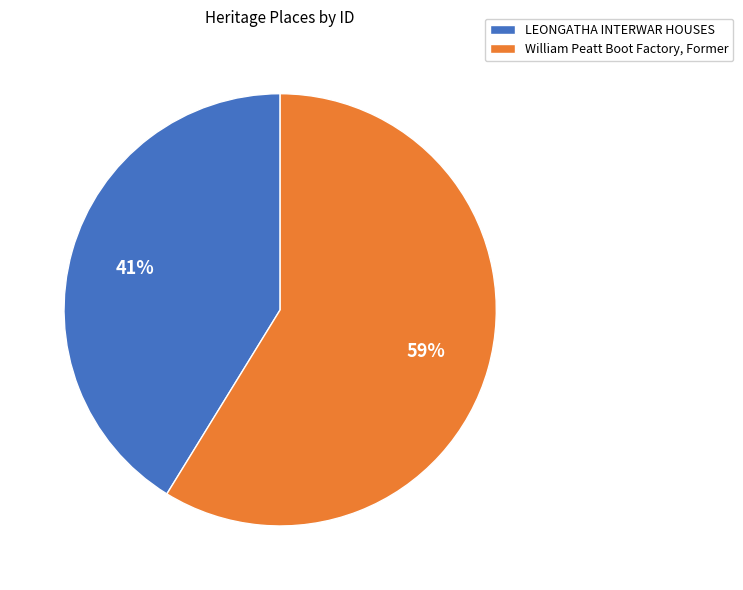

Which slice is the smallest?

LEONGATHA INTERWAR HOUSES